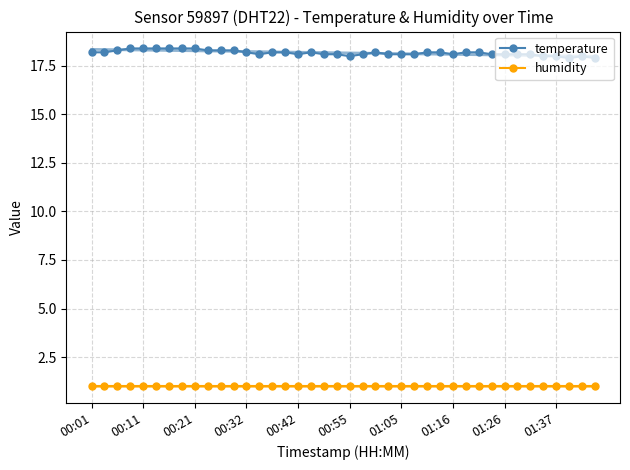

The value of temperature at 00:42 is 18.1. True or false?

True